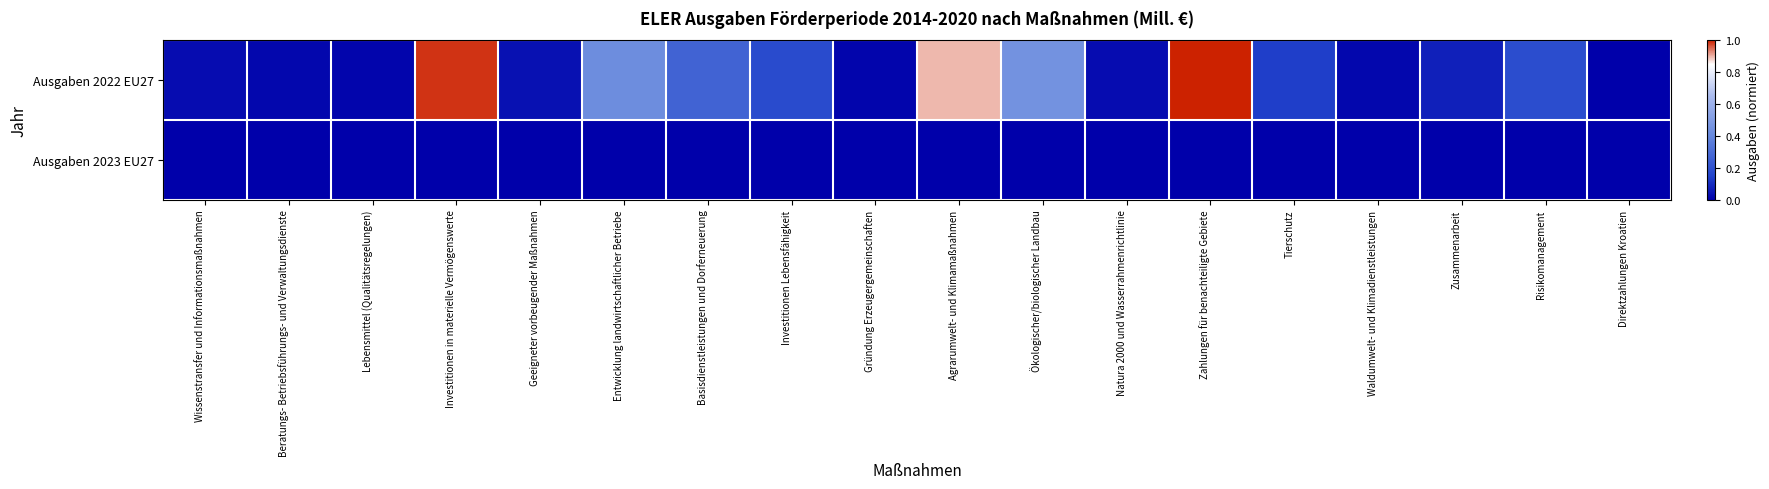

Rank the series by their average value, from highest to lowest.

Ausgaben 2022 EU27, Ausgaben 2023 EU27